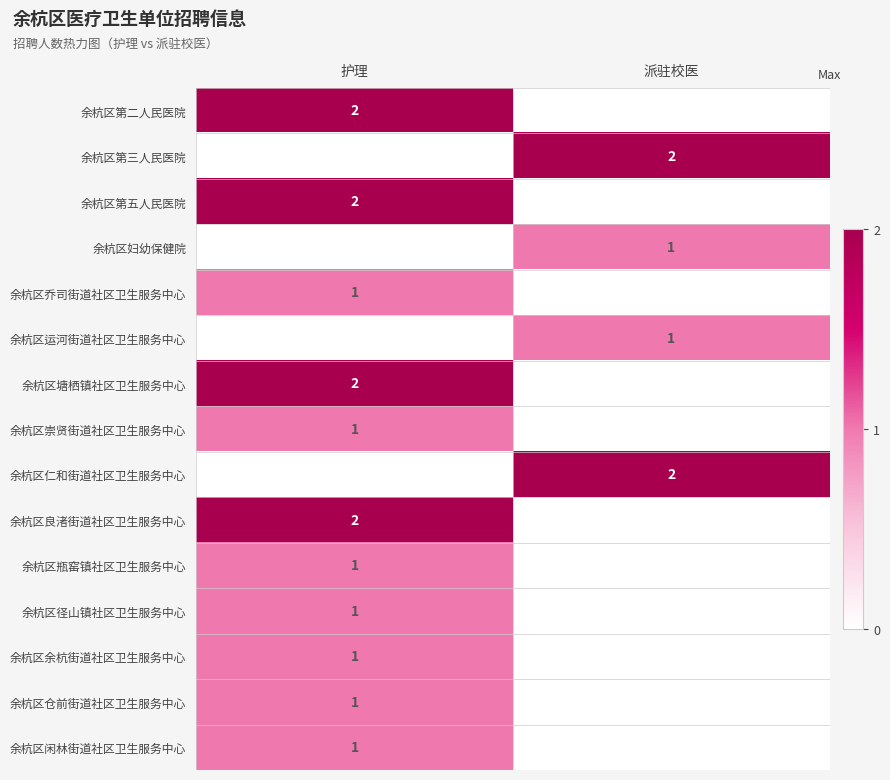

Is the value of 余杭区第三人民医院 at 派驻校医 greater than the value of 余杭区运河街道社区卫生服务中心 at 派驻校医?

Yes